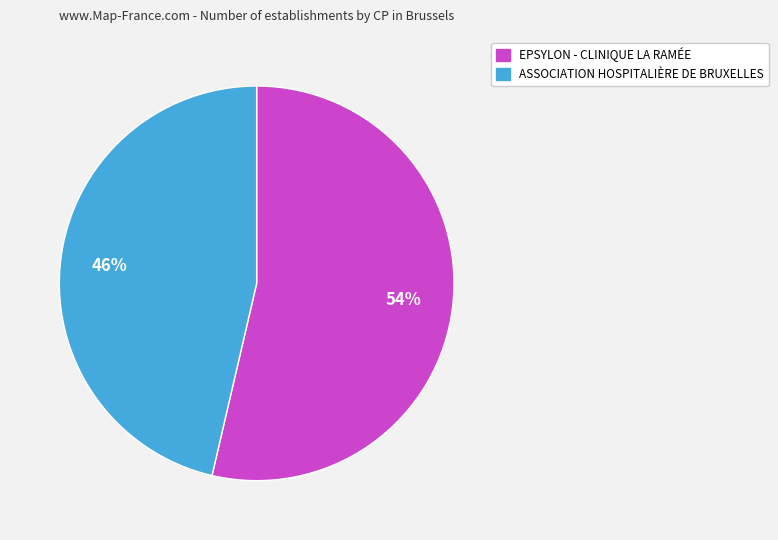

Count the number of slices in the pie.

2